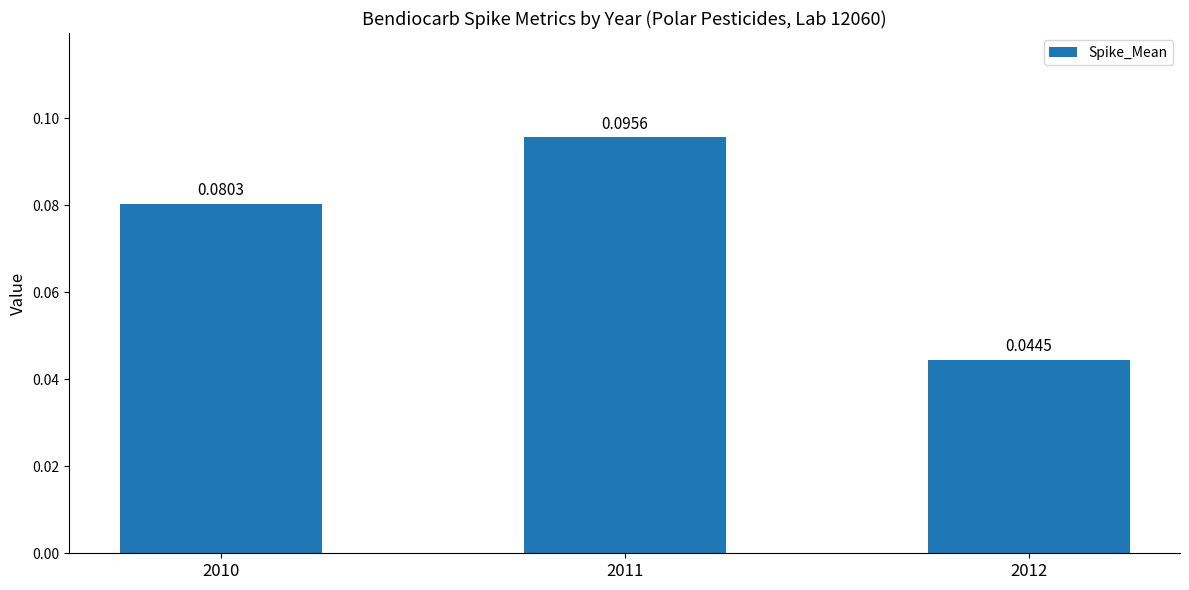

List the labels in order of value, largest first.

2011, 2010, 2012